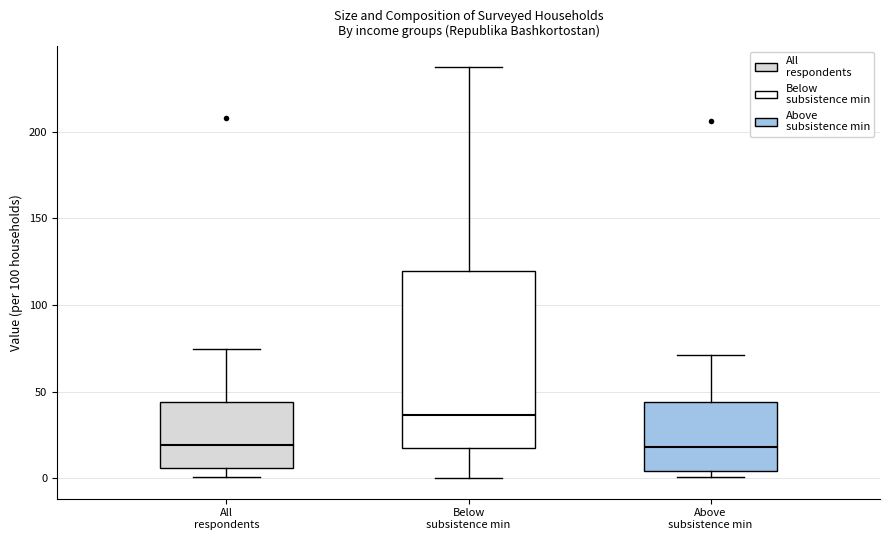

Where is the upper edge of the box for Above subsistence min on the y-axis? The values are not printed on the chart, so give them approximately, as read against the axis.

45